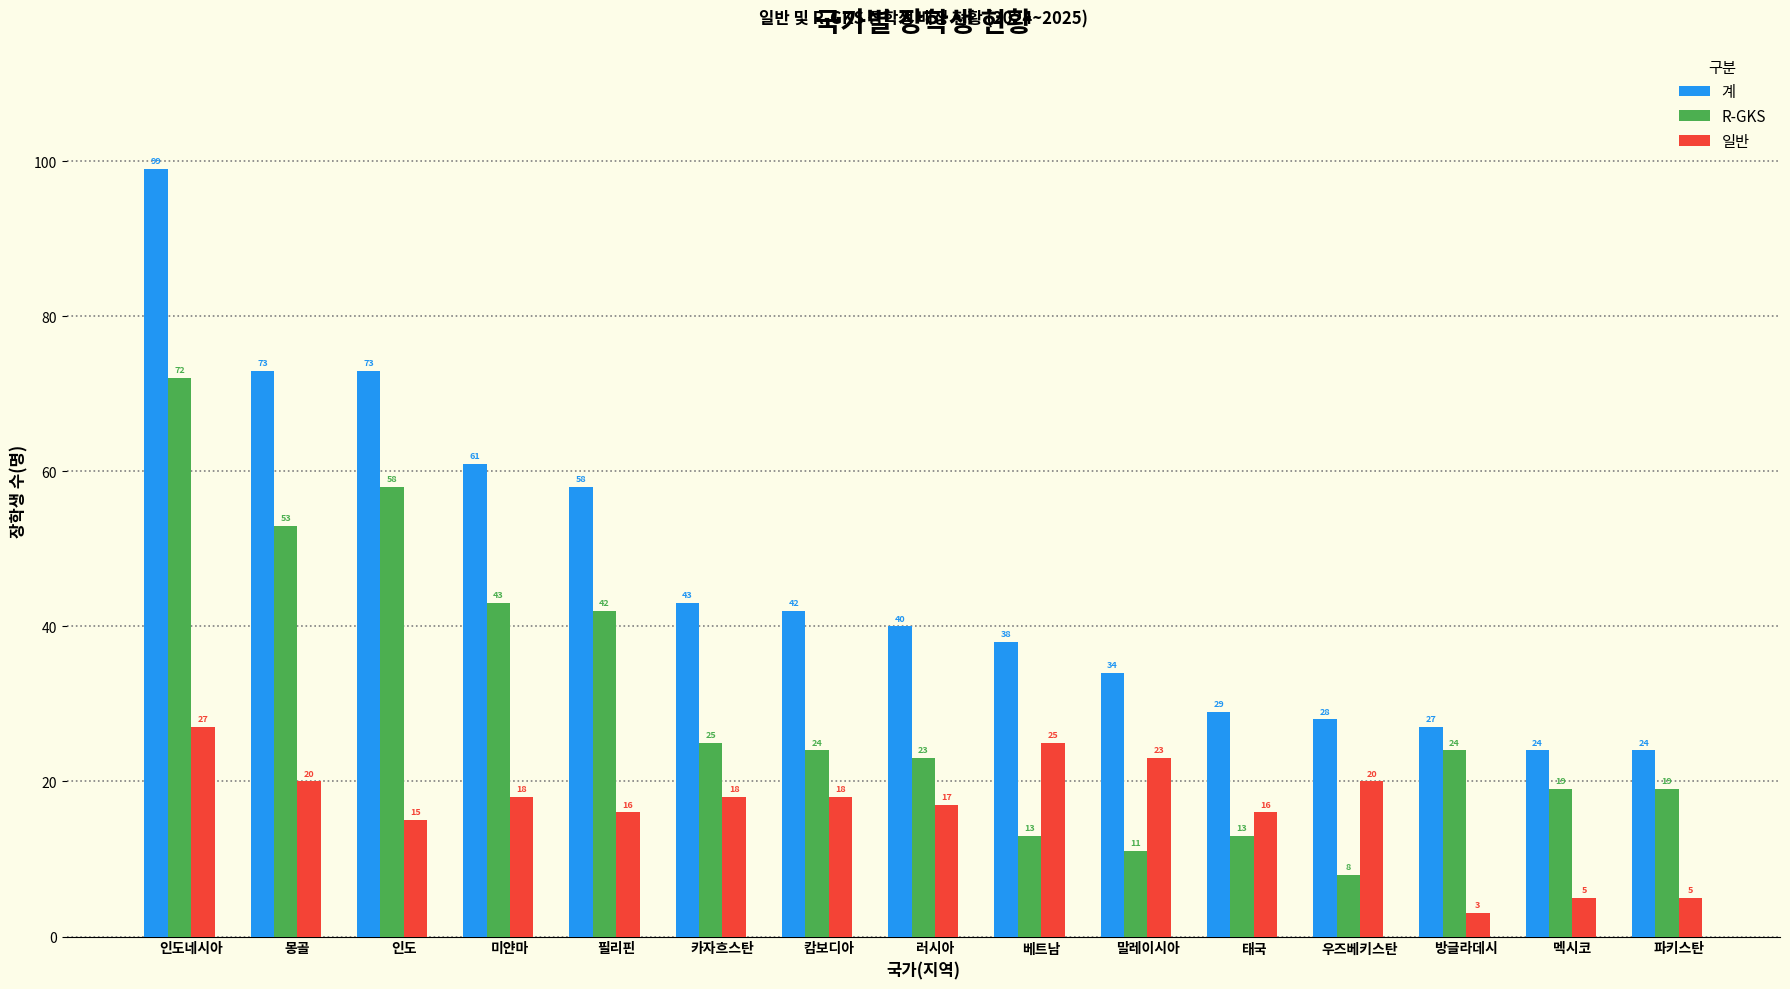

What is the difference between the highest and lowest values at 러시아?

23